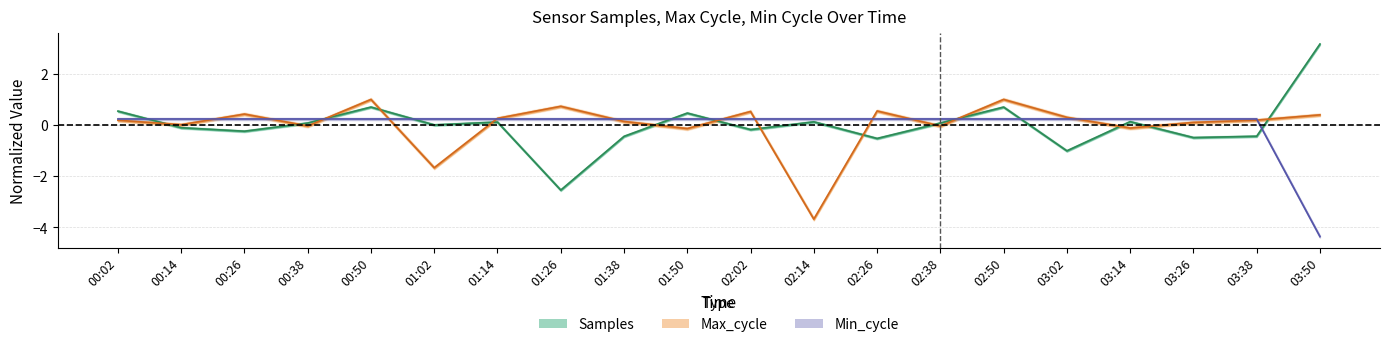

At how many categories does at least one series exceed 3?

1